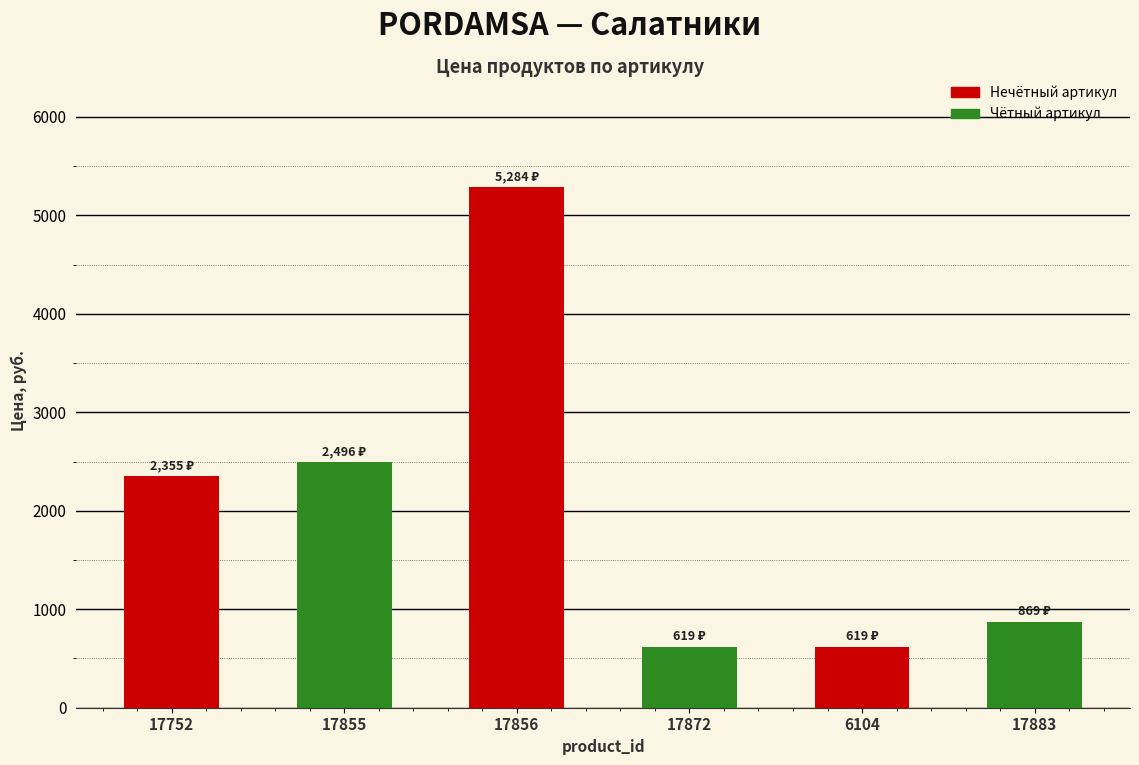

Does the chart contain stacked bars?

No